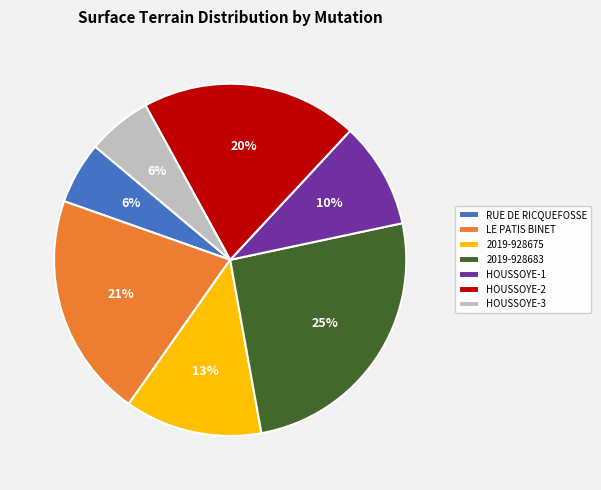

Combined, do 2019-928675 and RUE DE RICQUEFOSSE account for over 50%?

No